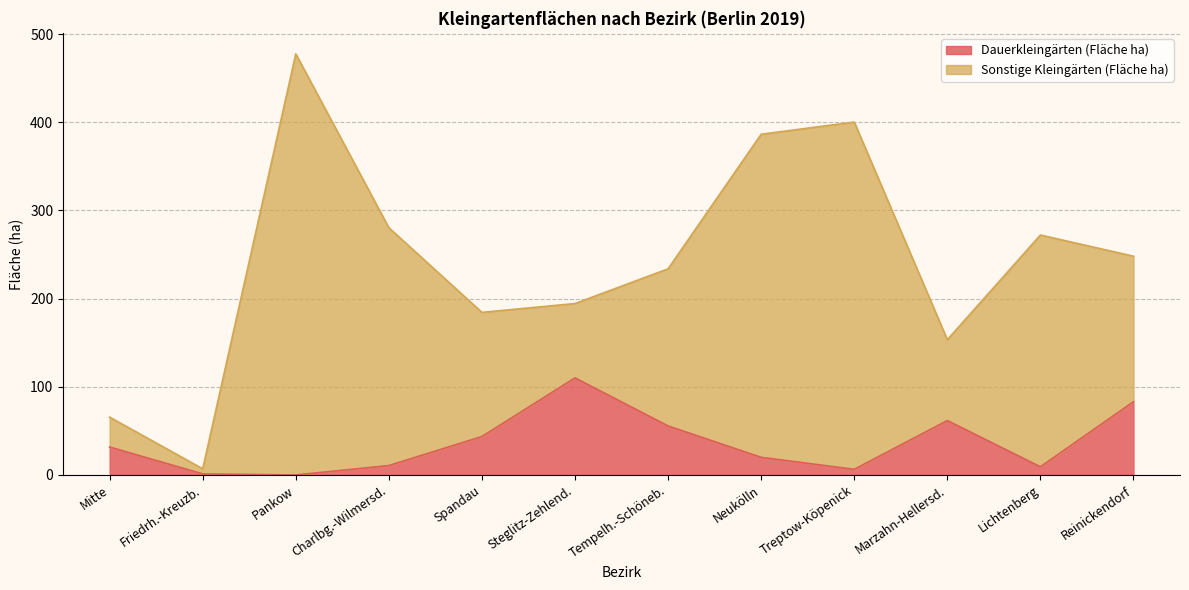

Where is the first local minimum?

Pankow